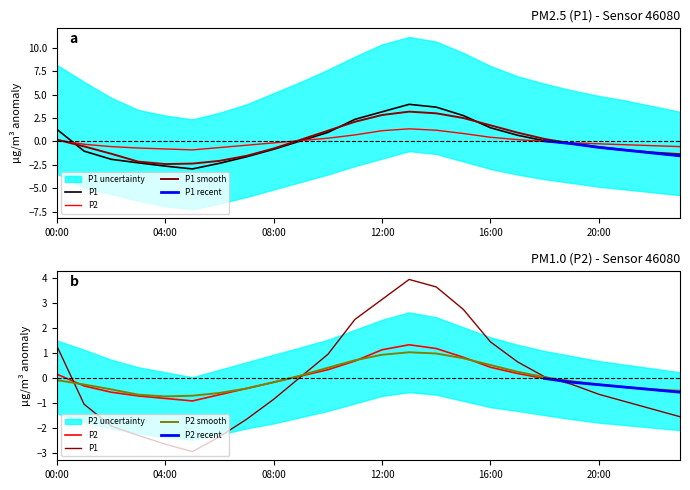

Where is the first local minimum for P2_upper?

05:00